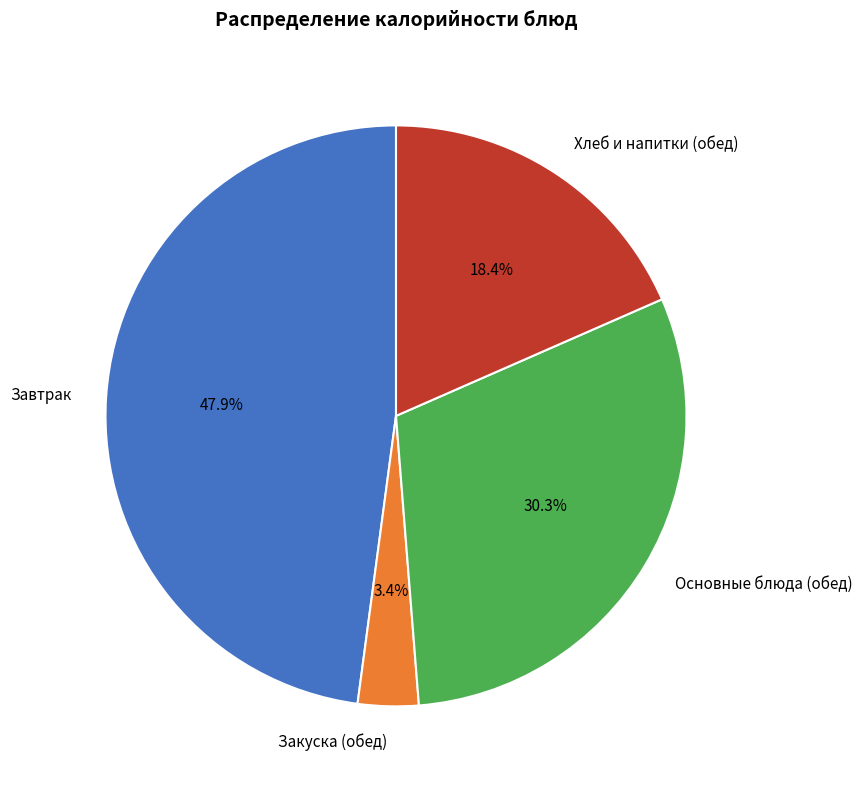

Between Завтрак and Основные блюда (обед), which is larger?

Завтрак